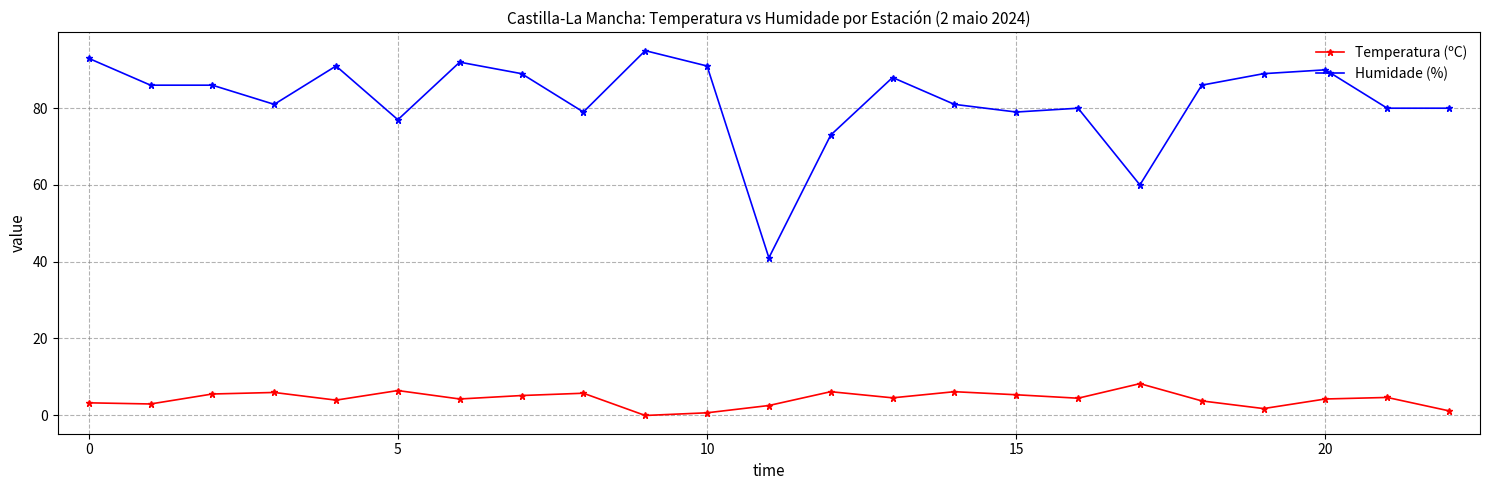

Rank the series by their maximum value, from lowest to highest.

Temperatura (ºC), Humidade (%)